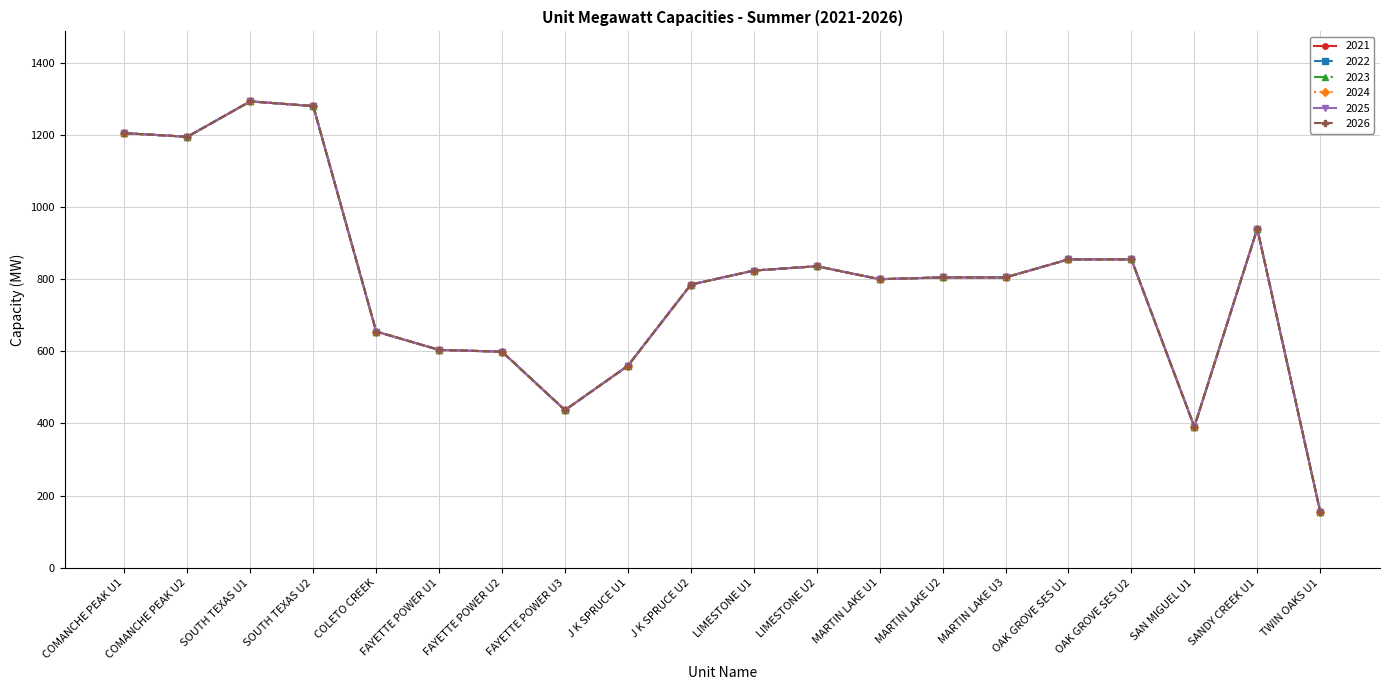

What is the label of the 13th point from the right?

FAYETTE POWER U3